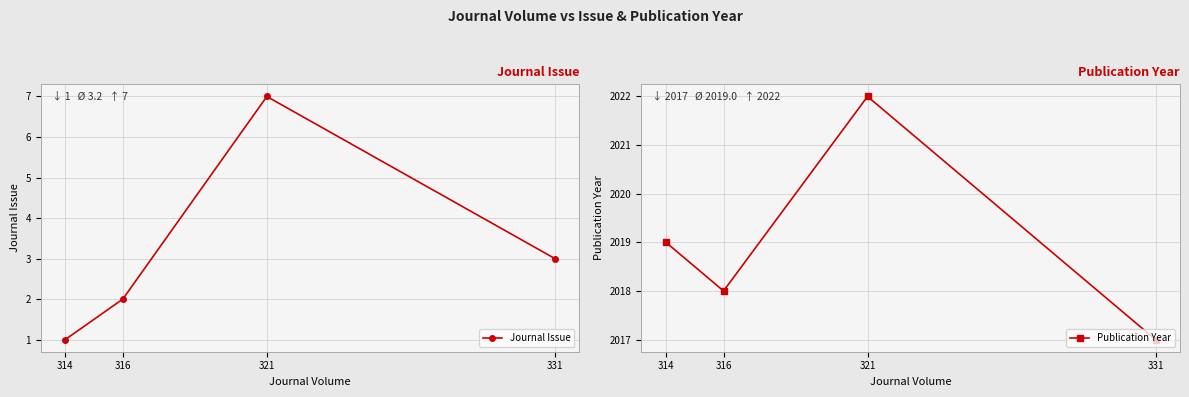

List the series in order of their peak value, lowest first.

Journal Issue, Publication Year